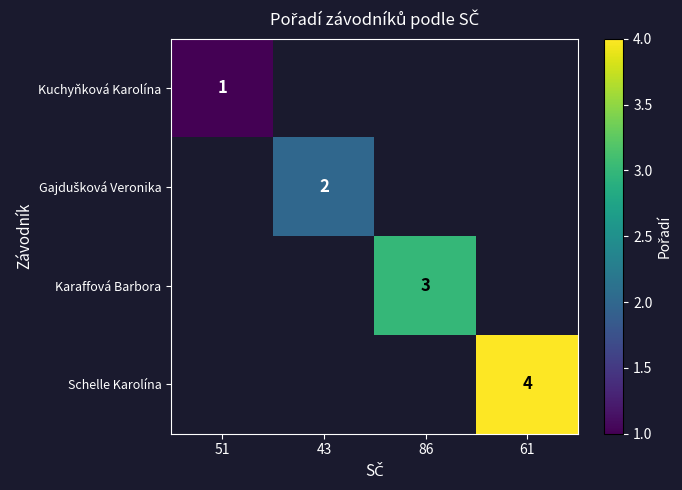

The Karaffová Barbora series shows 3 at 86. True or false?

True